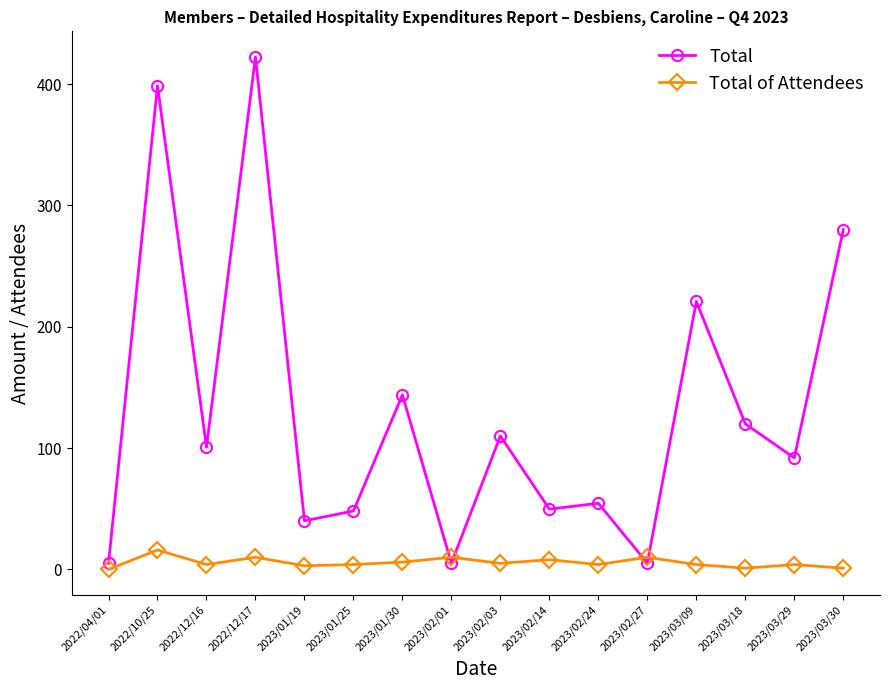

What is the label of the 16th point from the right?

2022/04/01